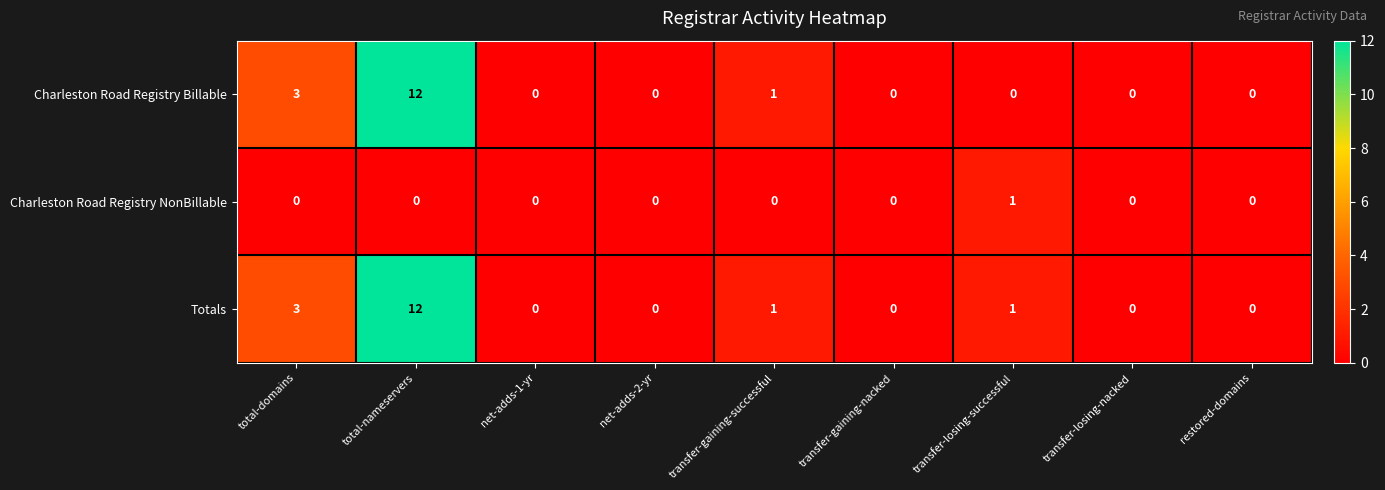

Which series has the largest total across all categories?

Totals